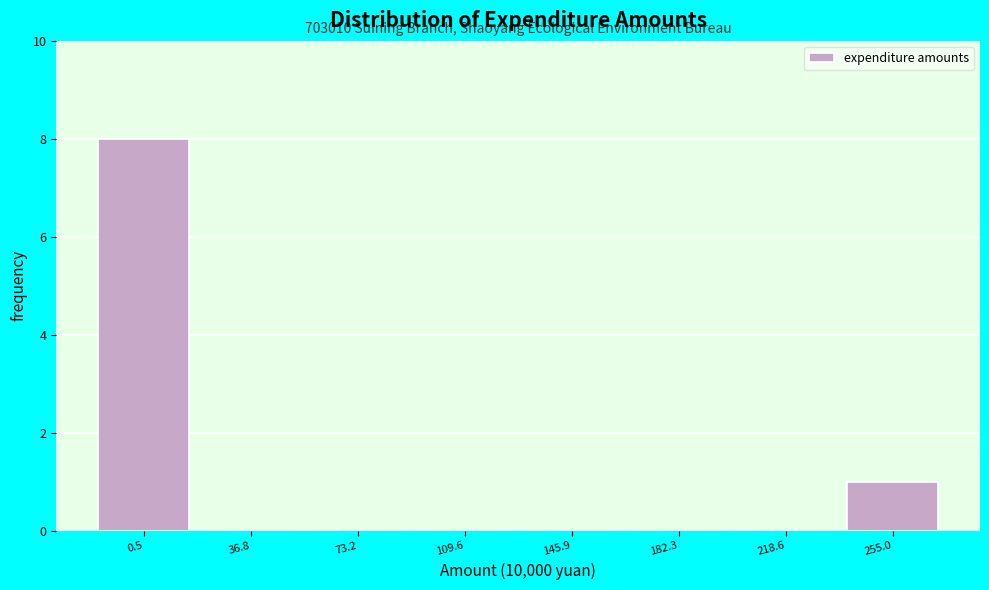

Reading right to left, what are all the values shown in this chart?

255.0=1	218.6=0	182.3=0	145.9=0	109.6=0	73.2=0	36.8=0	0.5=8